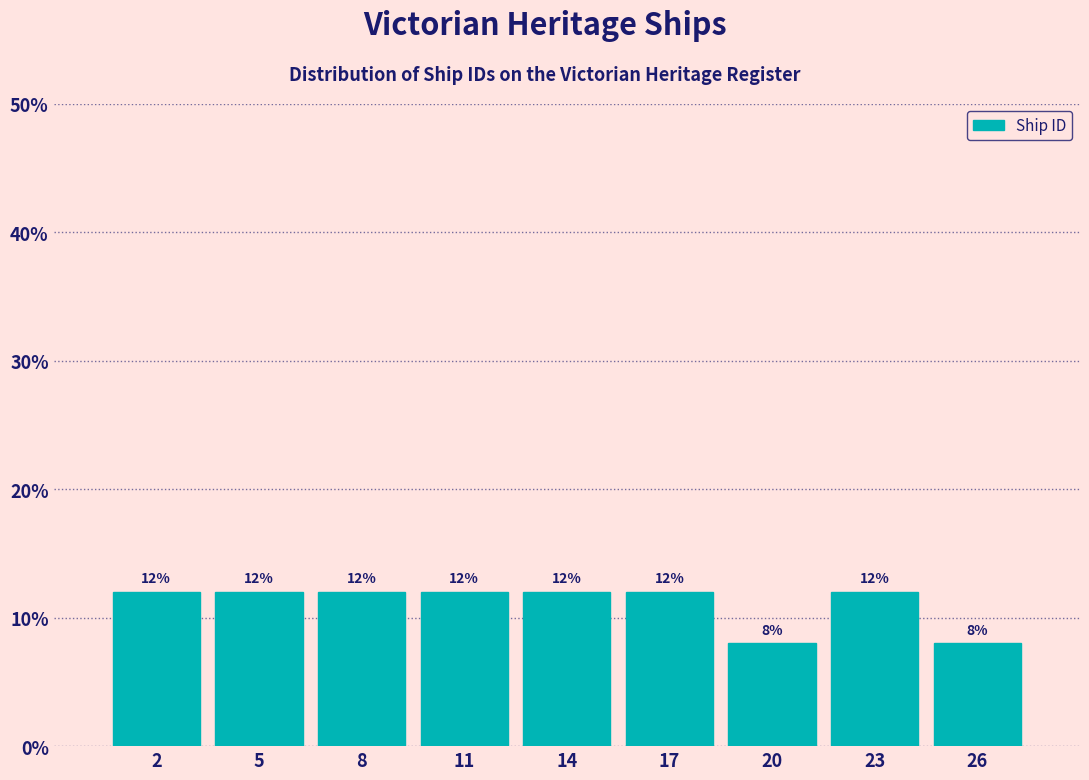

Reading left to right, extract all data points from this chart.

12	12	12	12	12	12	8	12	8